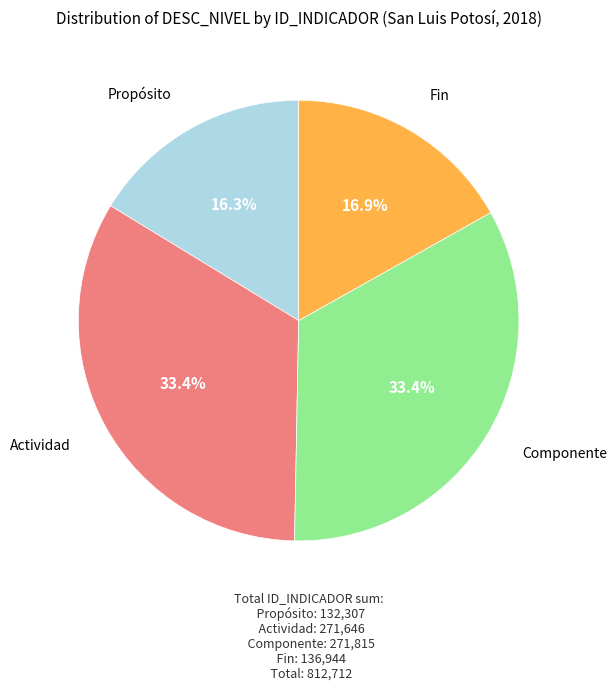

Does any single category account for the majority?

No